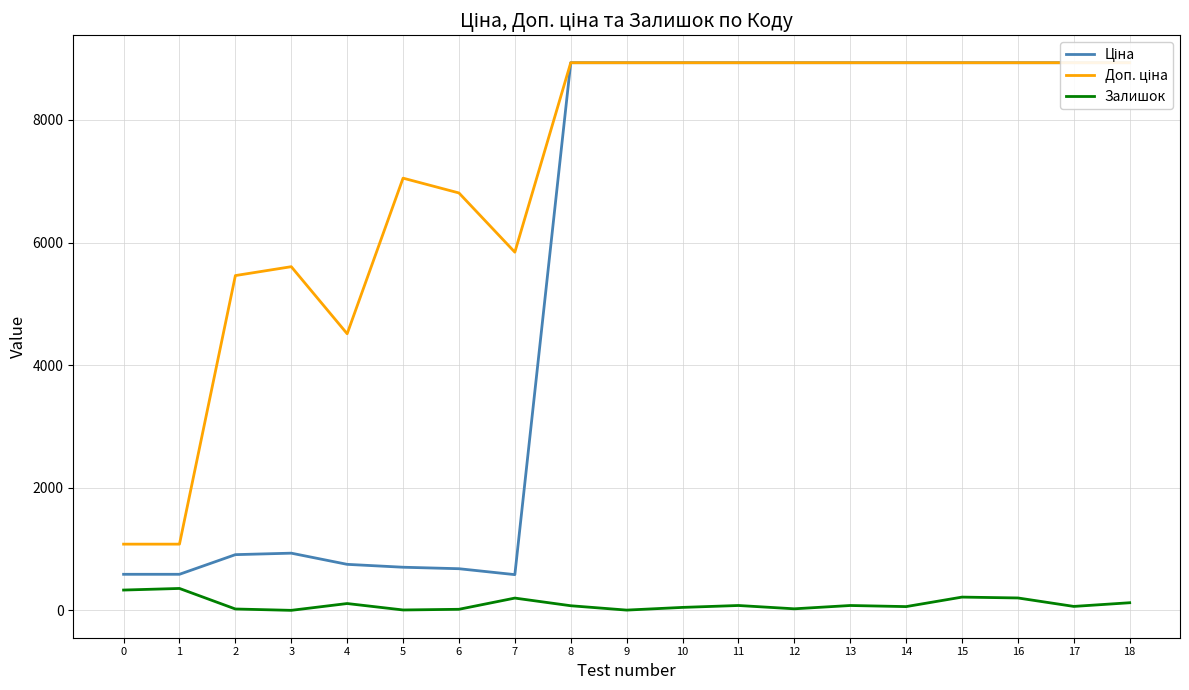

True or false: Залишок has a value of 128.0 at 0.

False